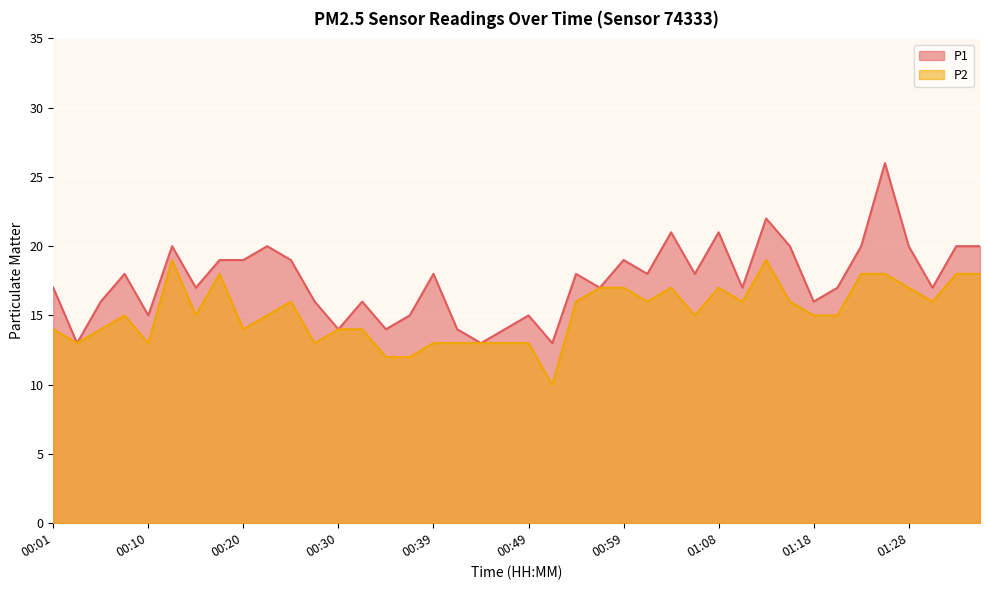

What is the value of the P1 point at the 40th from the left?

20